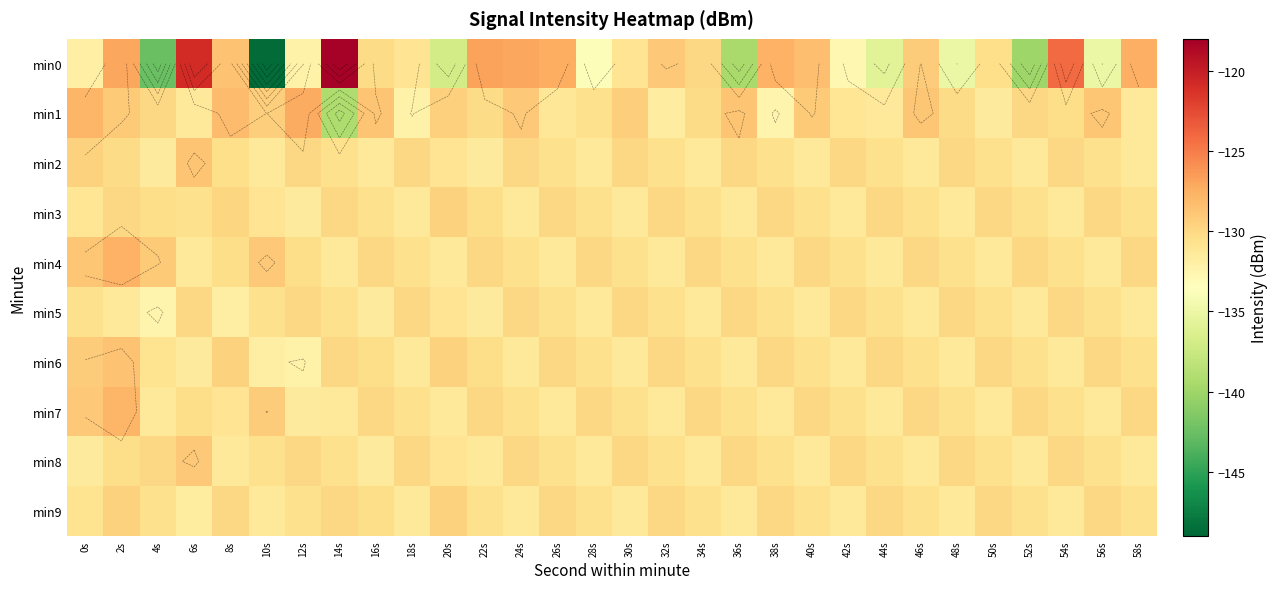

Which has a higher value, 18s or 58s?

58s